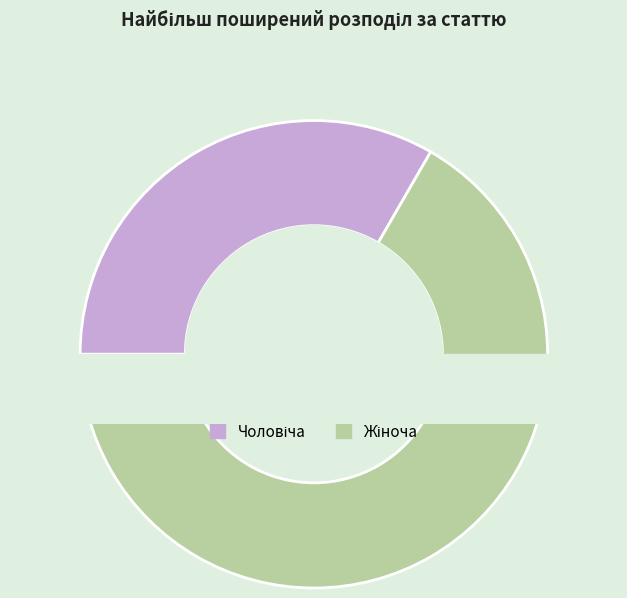

Which category has the biggest portion of the pie?

Жіноча